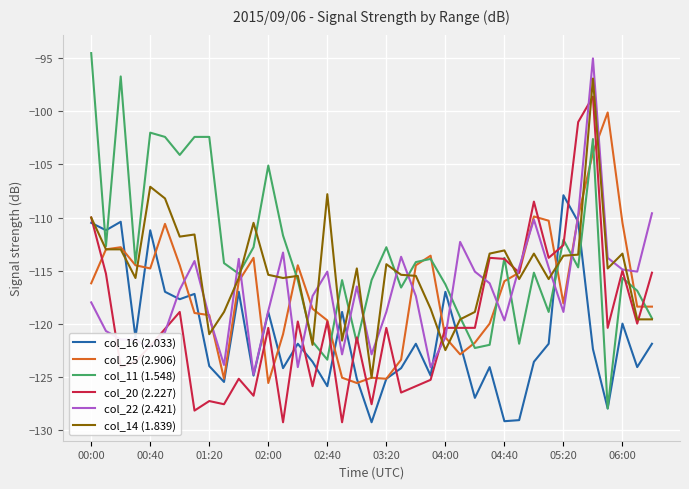

Which series has the largest total across all categories?

col_11 (1.548)